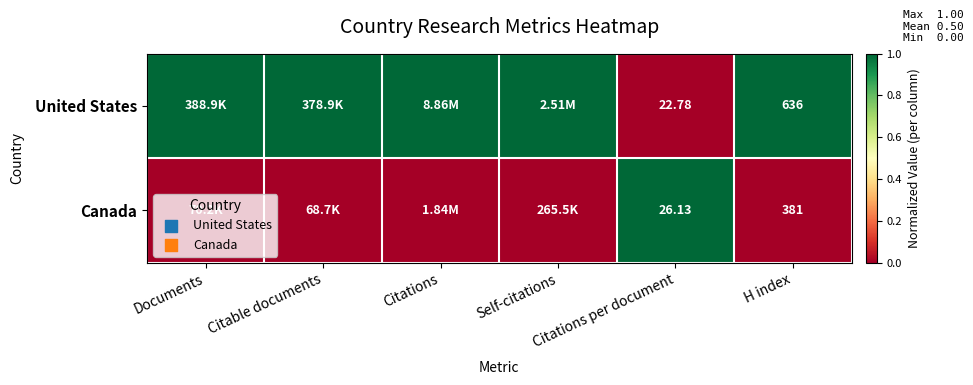

At which category does the chart reach its peak across all series?

Documents